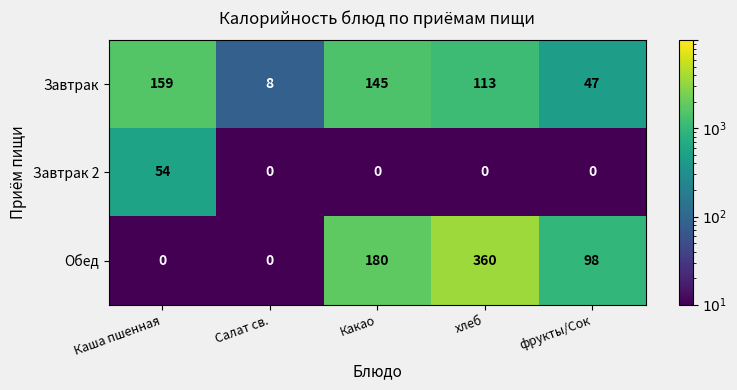

At how many categories does at least one series exceed 292?

1